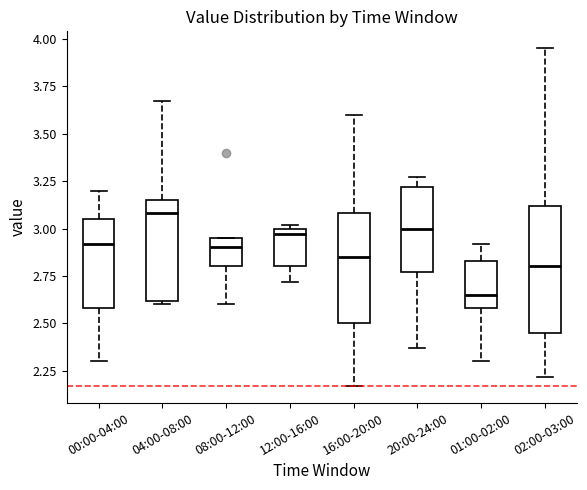

Reading left to right, read every box against the y-axis: the position of its median line, the range the box covers, and the ends of its whiskers. The values are not printed on the chart, so give them approximately, as read against the axis.

00:00-04:00: median 2.90, box 2.60 to 3.05, whiskers 2.30 to 3.20
04:00-08:00: median 3.10, box 2.60 to 3.15, whiskers 2.60 (just below the box's lower edge) to 3.65
08:00-12:00: median 2.90, box 2.80 to 2.95, whiskers 2.60 to 2.95
12:00-16:00: median 2.95, box 2.80 to 3.00, whiskers 2.70 to 3.00 (just above the box's upper edge)
16:00-20:00: median 2.85, box 2.50 to 3.10, whiskers 2.15 to 3.60
20:00-24:00: median 3.00, box 2.75 to 3.20, whiskers 2.35 to 3.25
01:00-02:00: median 2.65, box 2.60 to 2.85, whiskers 2.30 to 2.90
02:00-03:00: median 2.80, box 2.45 to 3.10, whiskers 2.20 to 3.95